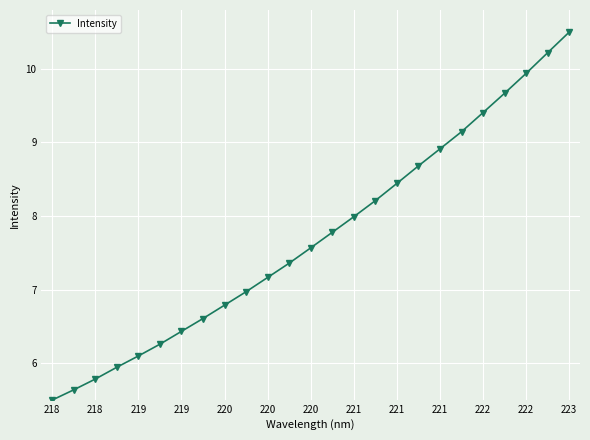

What is the minimum value shown in the chart?

5.5